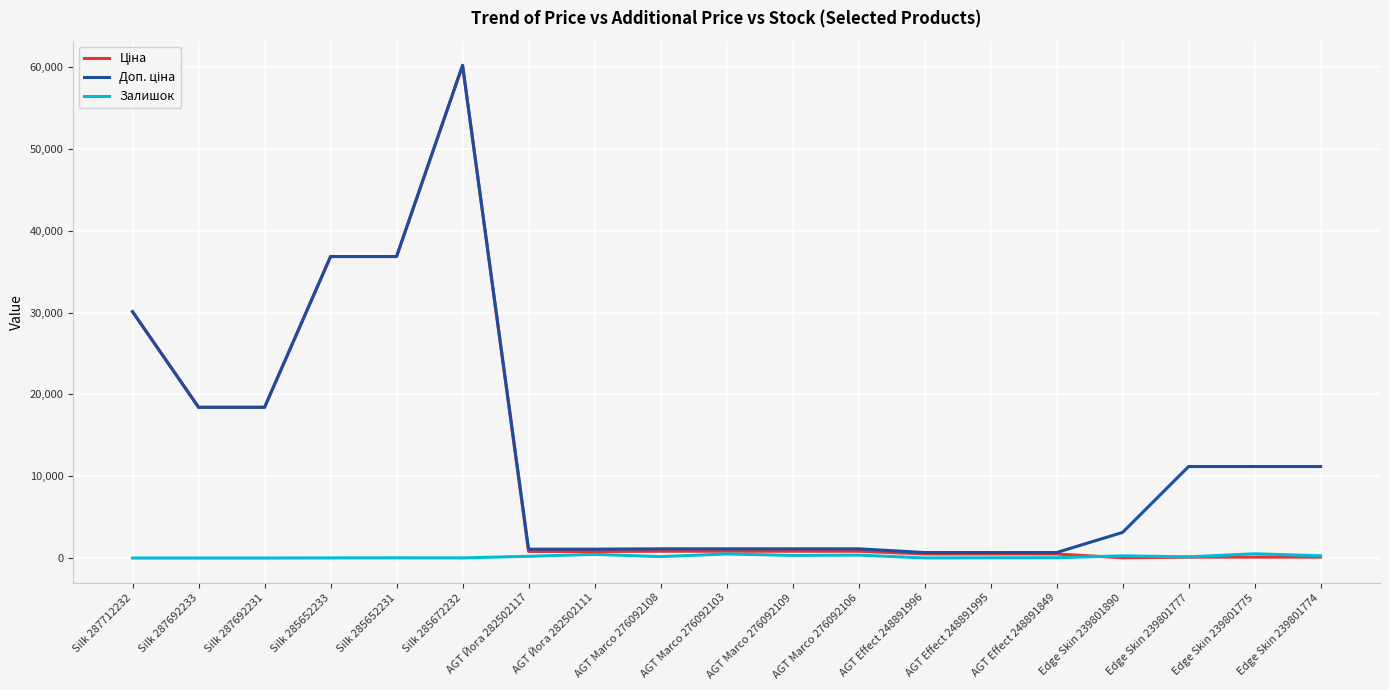

At which category is the sum across all series the highest?

Silk 285672232